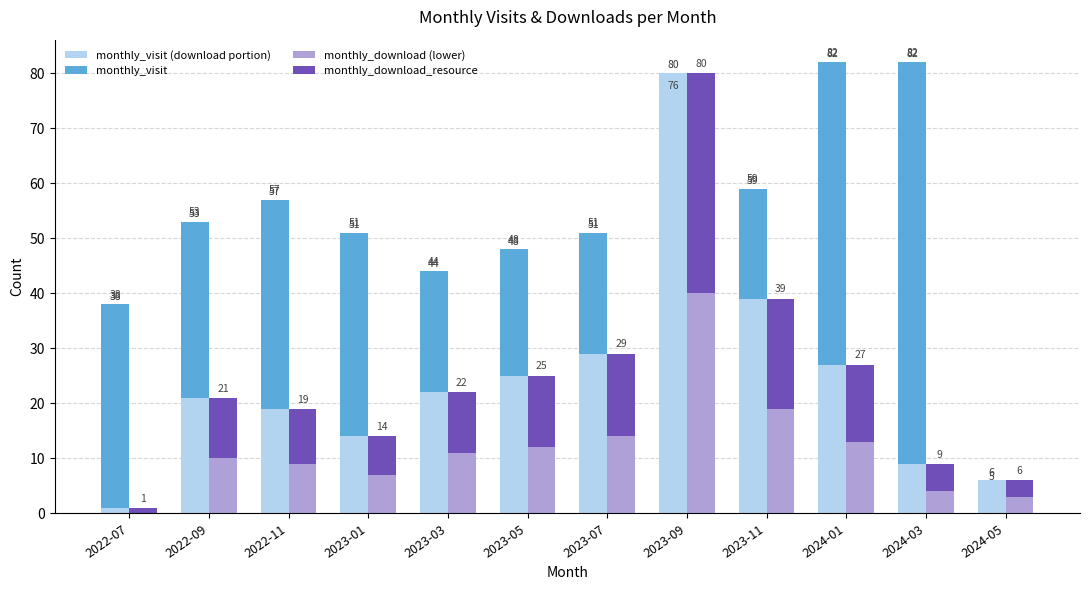

What are all the series names shown in the legend?

monthly_visit (download portion), monthly_visit, monthly_download (lower), monthly_download_resource